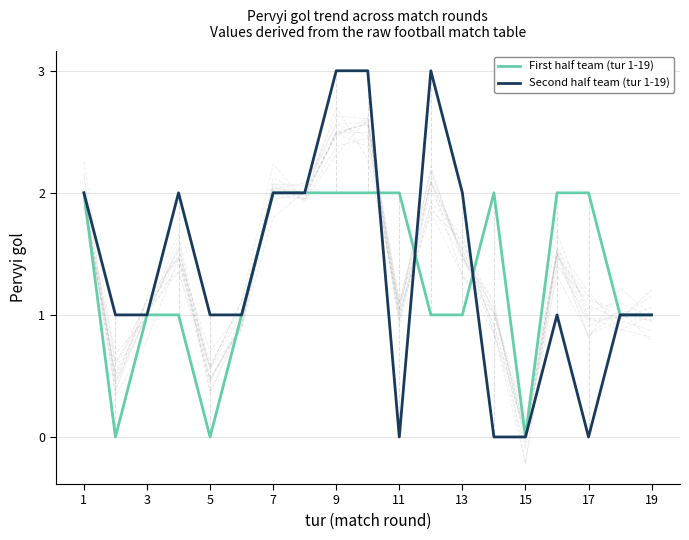

True or false: Second half team (tur 1-19) has more than 1 points higher than both neighbors.

True